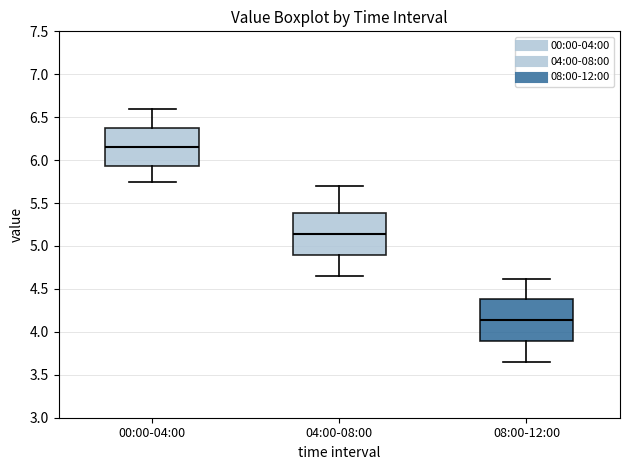

Where does the median line of the box for 04:00-08:00 sit on the y-axis? The values are not printed on the chart, so give them approximately, as read against the axis.

5.15